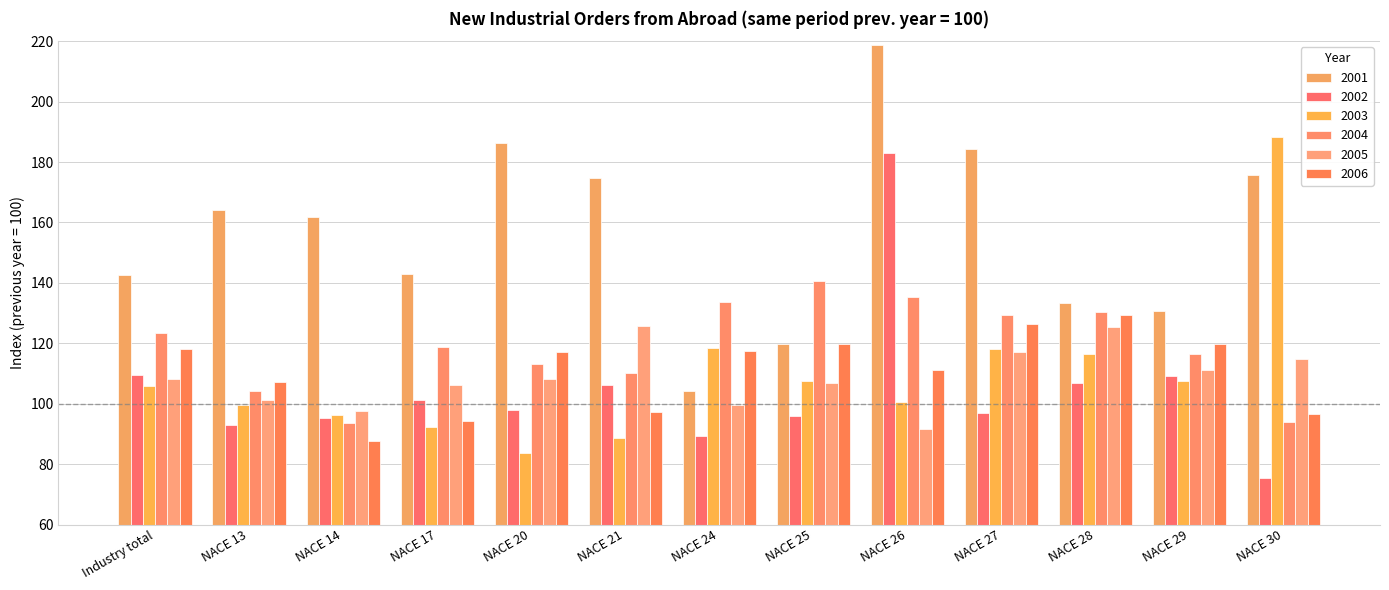

Which series has the largest total across all categories?

2001